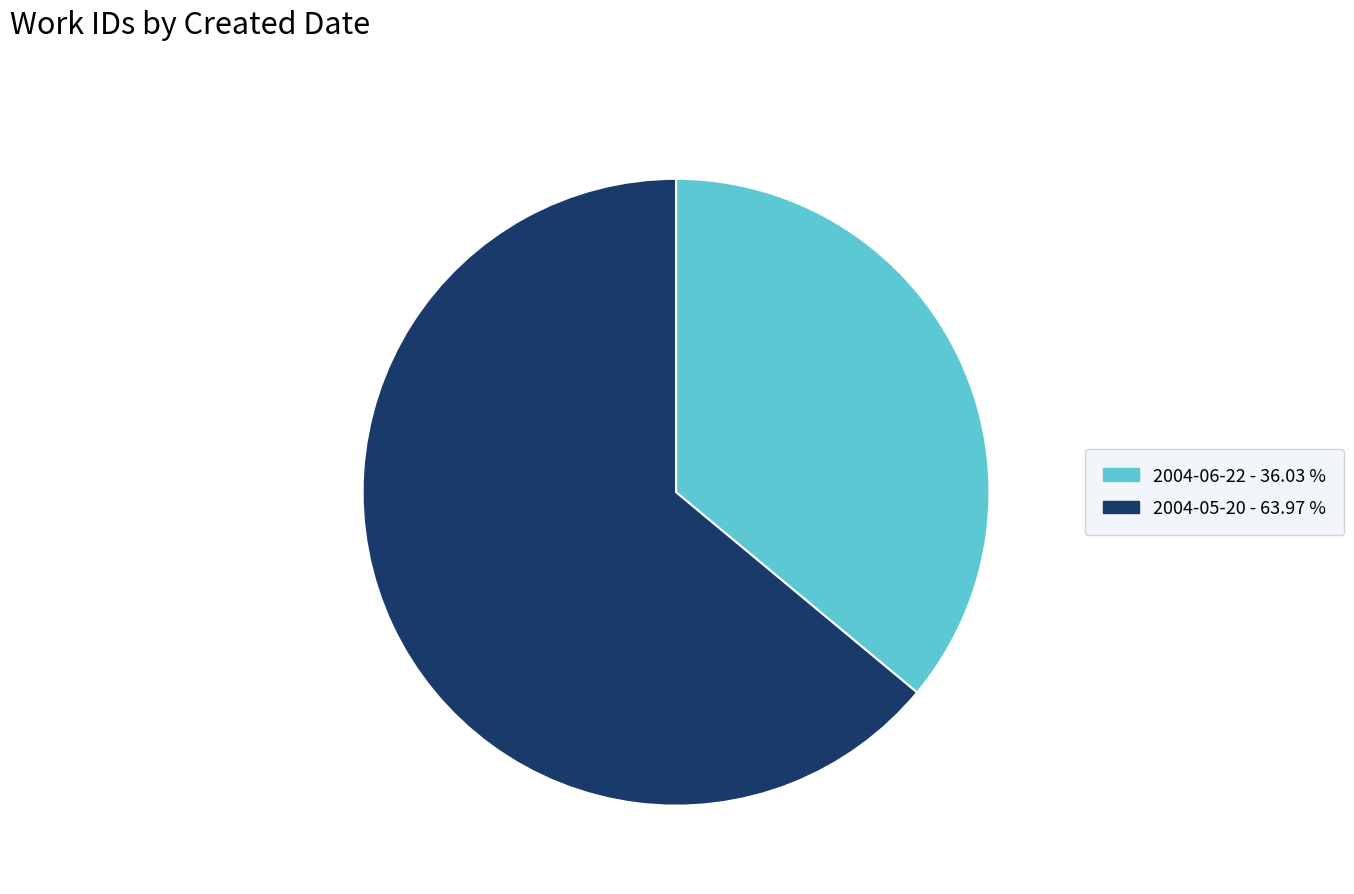

Do 2004-06-22 and 2004-05-20 together represent more than half of the pie?

Yes